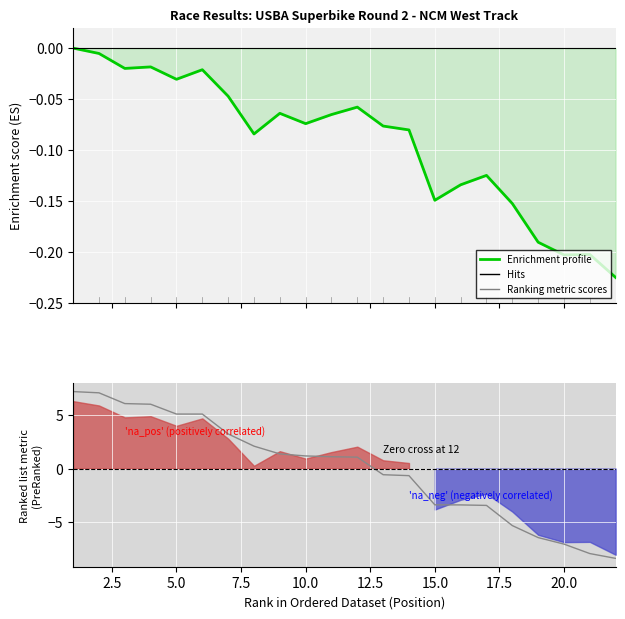

What is the minimum value shown in the chart?

-8.4